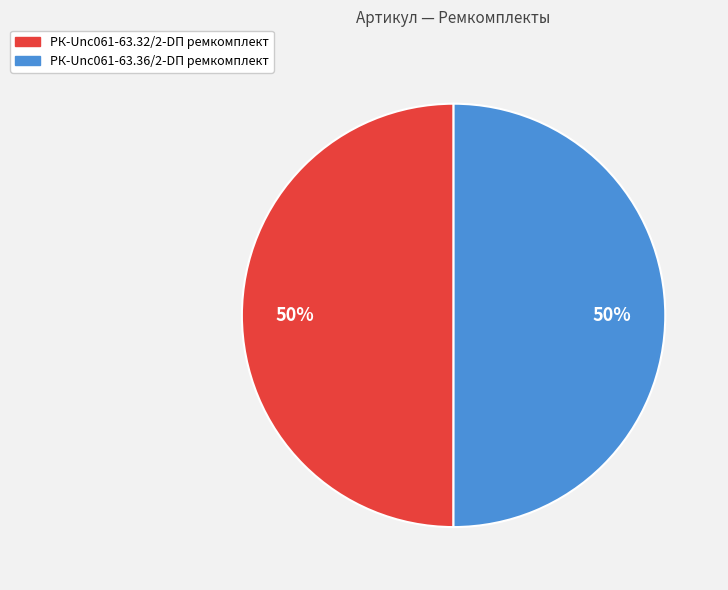

True or false: РК-Unc061-63.32/2-DП ремкомплект accounts for 64% of the total.

False